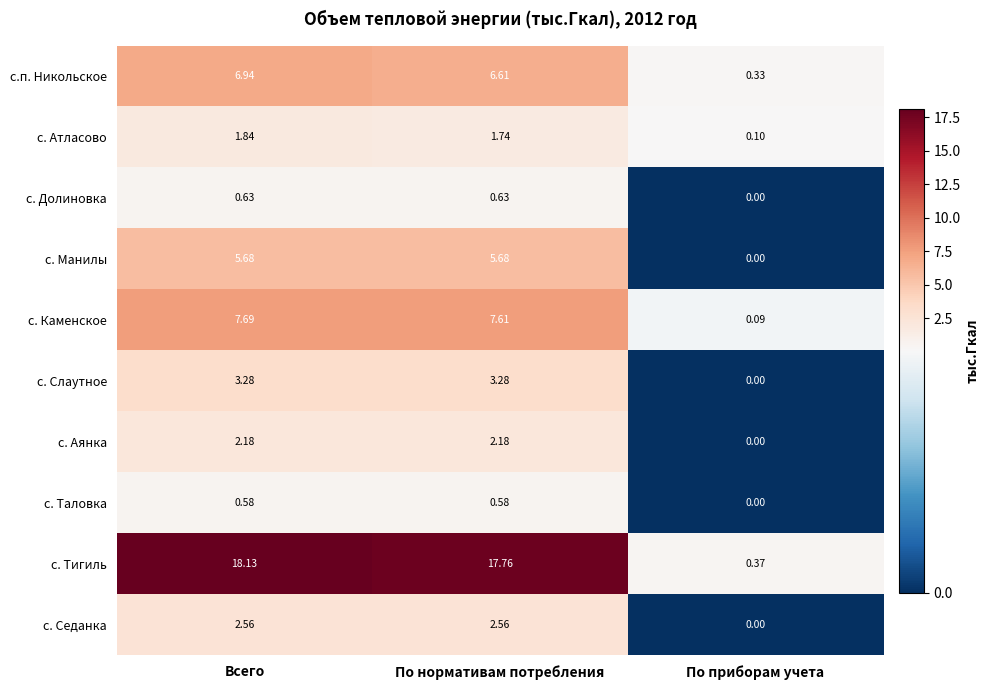

Where does the с. Каменское series first go above 7?

Всего